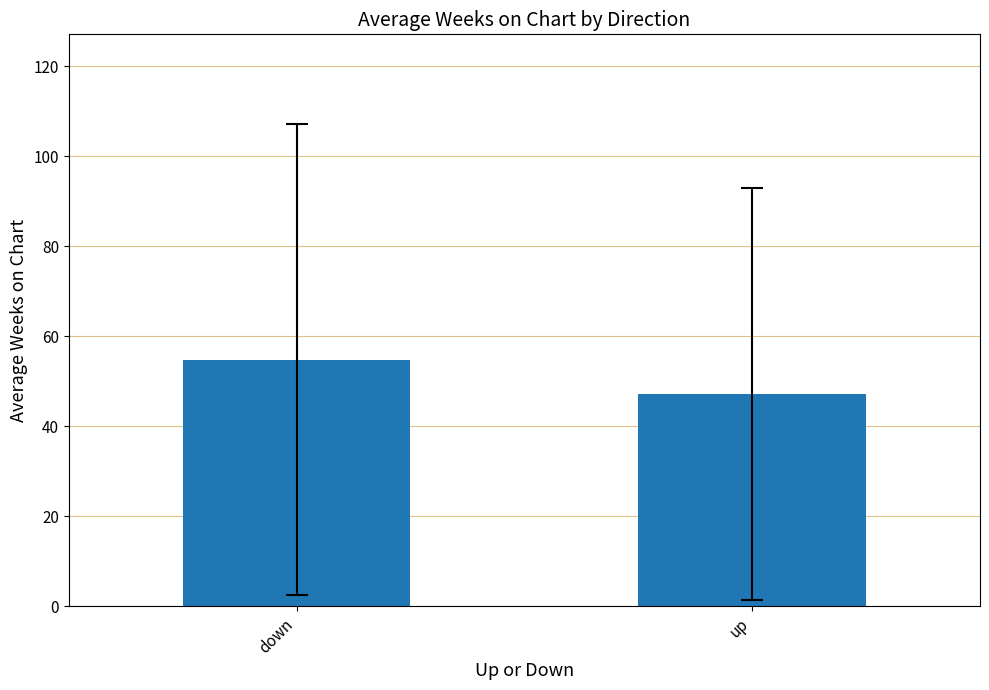

Rank the categories by value from highest to lowest.

down, up